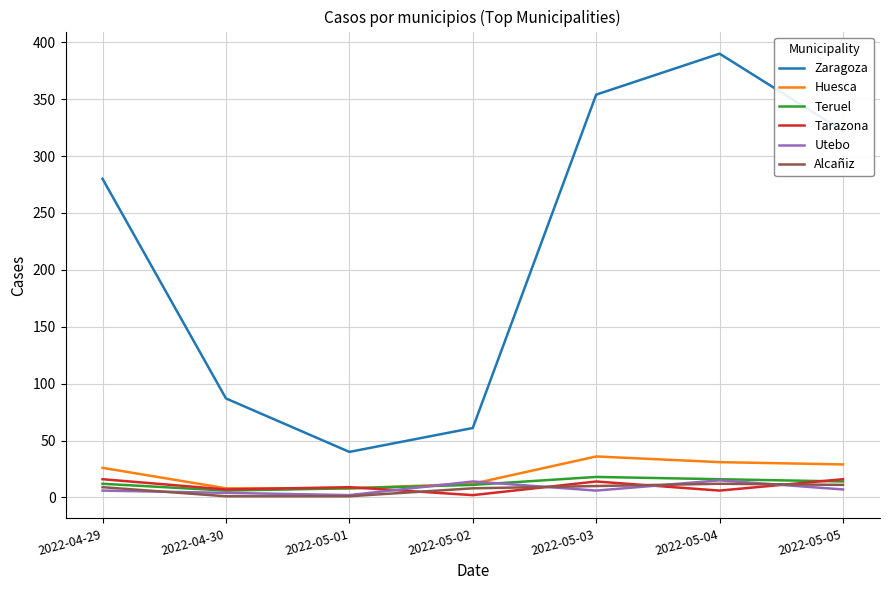

In Teruel, how many points are lower than both neighbors (excluding endpoints)?

1